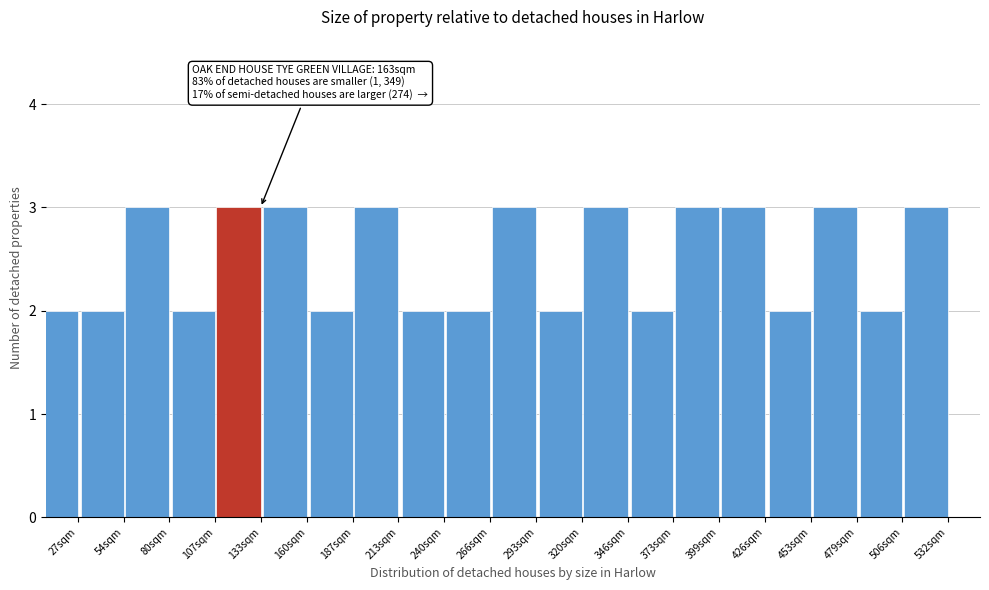

Reading left to right, list all the values displayed in this chart.

27sqm=2	54sqm=2	80sqm=3	107sqm=2	133sqm=3	160sqm=3	187sqm=2	213sqm=3	240sqm=2	266sqm=2	293sqm=3	320sqm=2	346sqm=3	373sqm=2	399sqm=3	426sqm=3	453sqm=2	479sqm=3	506sqm=2	532sqm=3